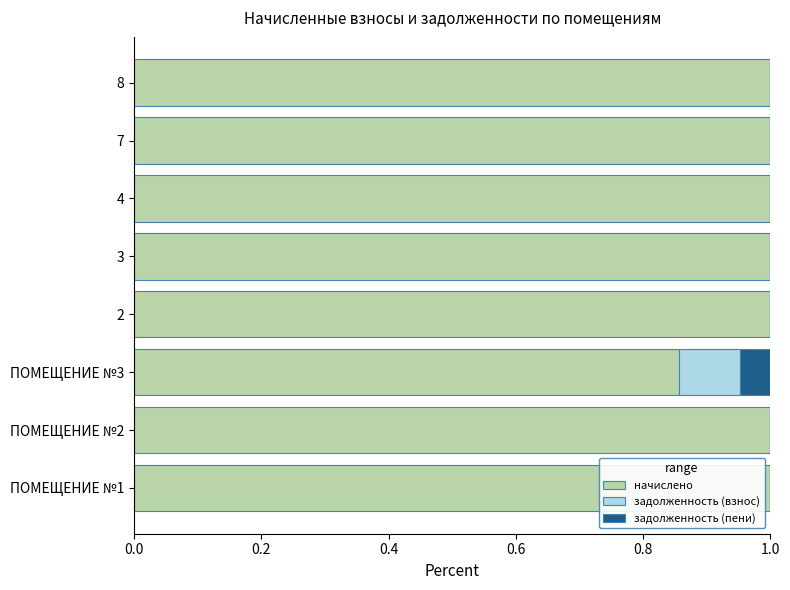

What is the total value across all series at 3?

1.0